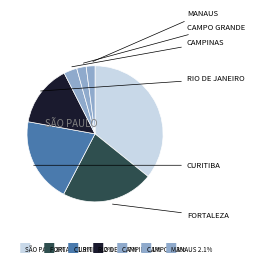

Count the number of slices in the pie.

7